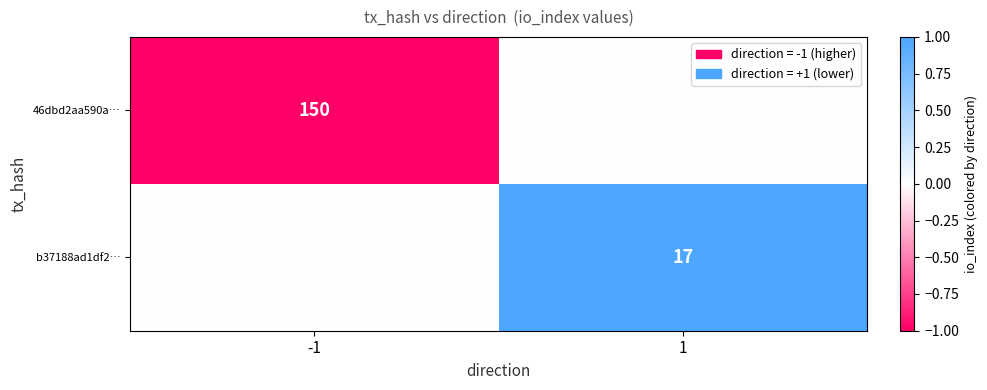

The value of b37188ad1df2… at 1 is 7. True or false?

False